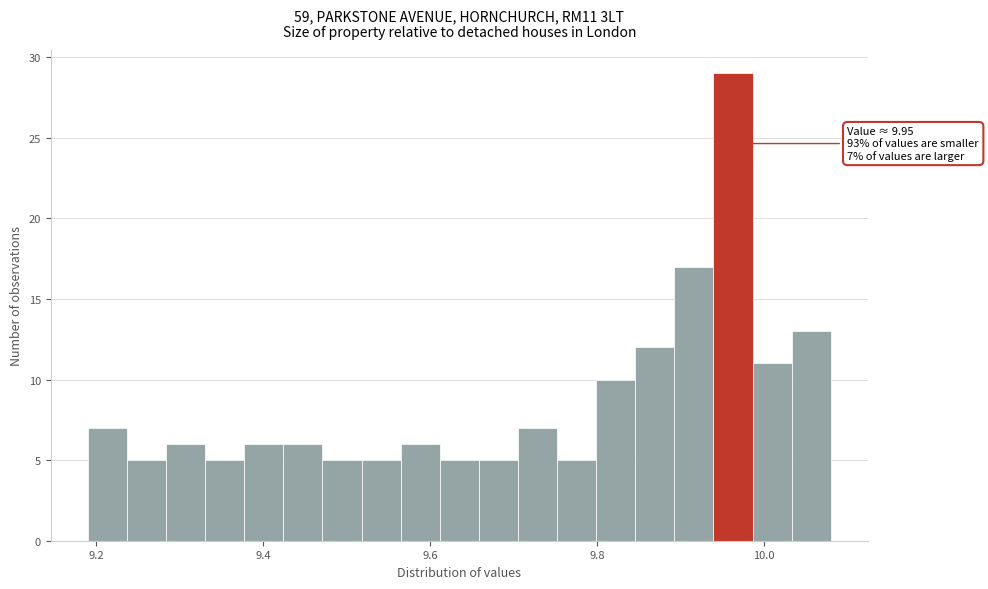

Read against the x-axis, roughly where is the centre of the tallest bar?

9.96